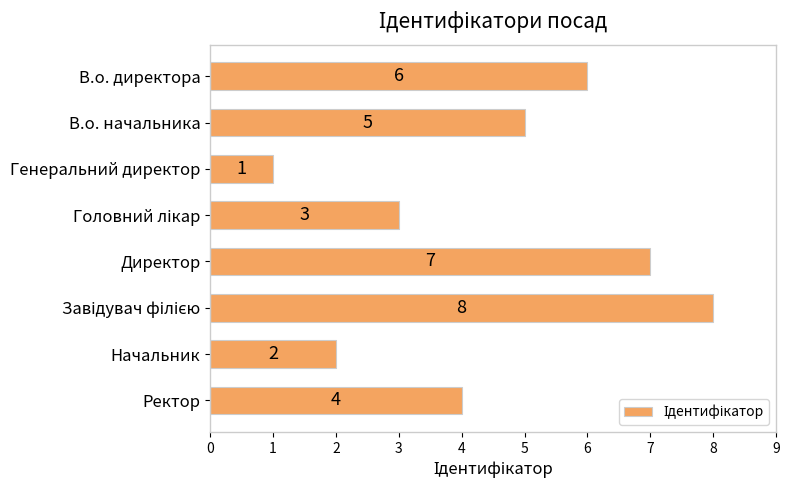

Approximately how many times larger is the value at В.о. начальника compared to Генеральний директор?

5.0